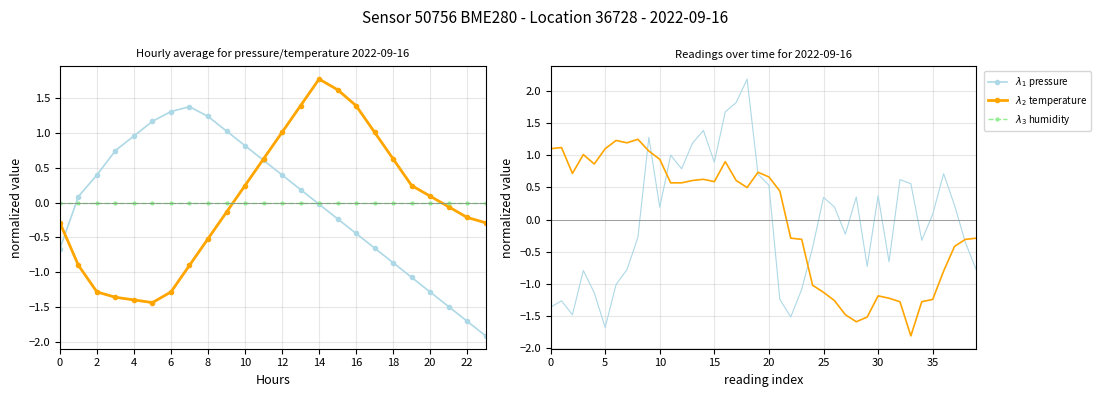

What is the difference between the maximum and second lowest values in the temperature series?

3.2